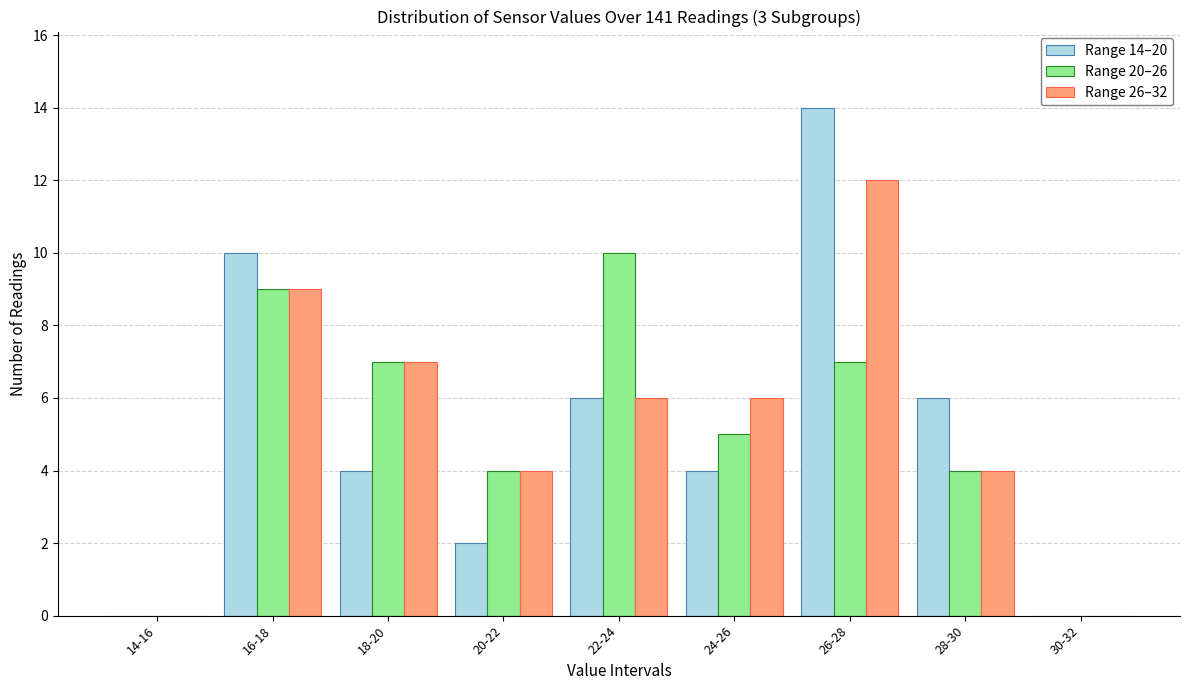

At which category does the chart reach its peak across all series?

26-28